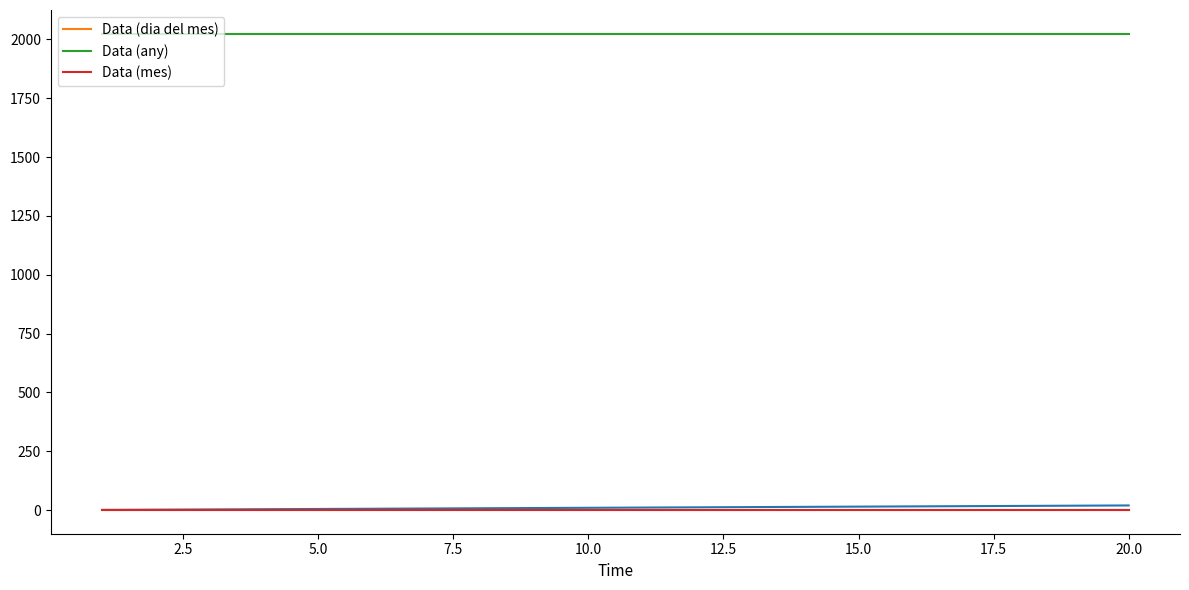

The Data (dia del mes) series shows 0 at 0.0. True or false?

False